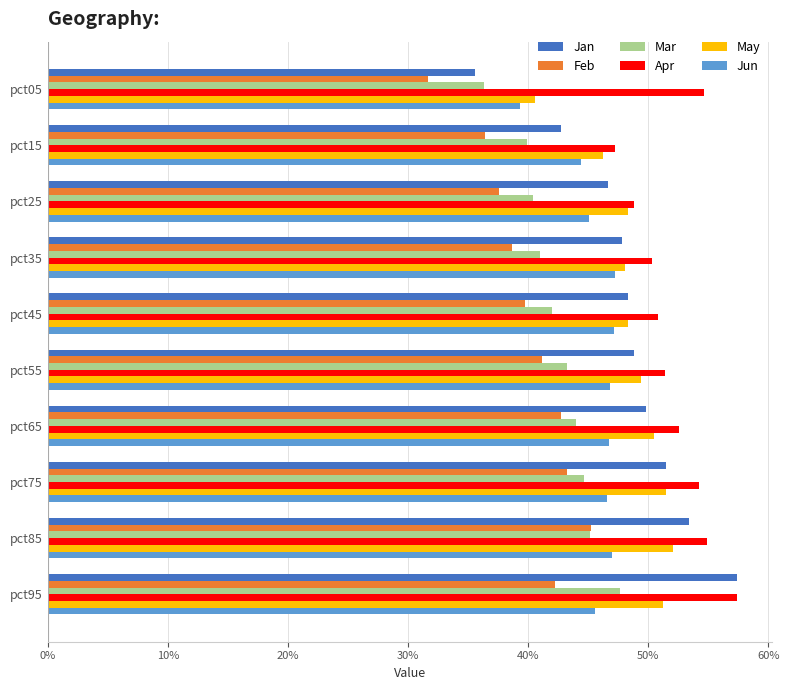

List the series in order of their peak value, highest first.

Apr, Jan, May, Mar, Jun, Feb